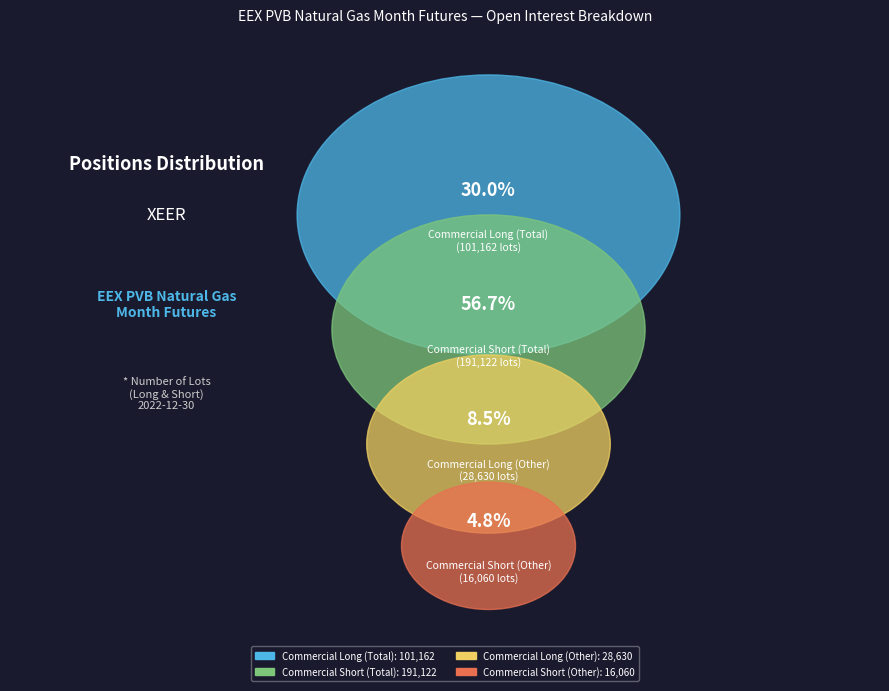

Which slice is the smallest?

Commercial Short (Other)